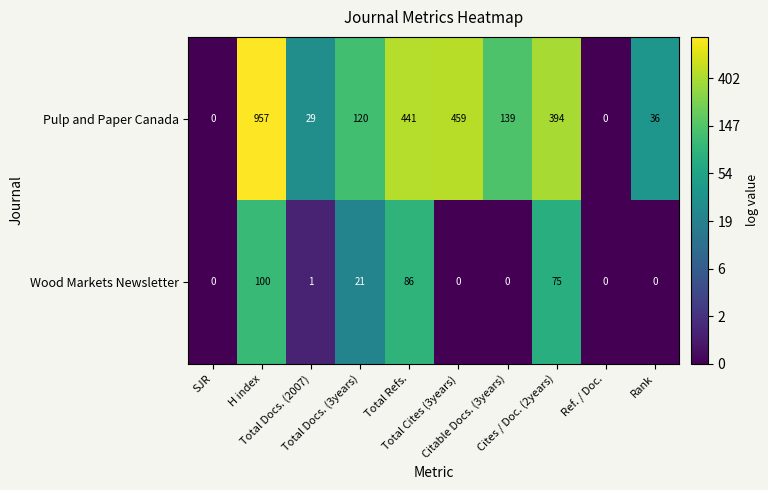

What is the sum of all Pulp and Paper Canada values?

2575